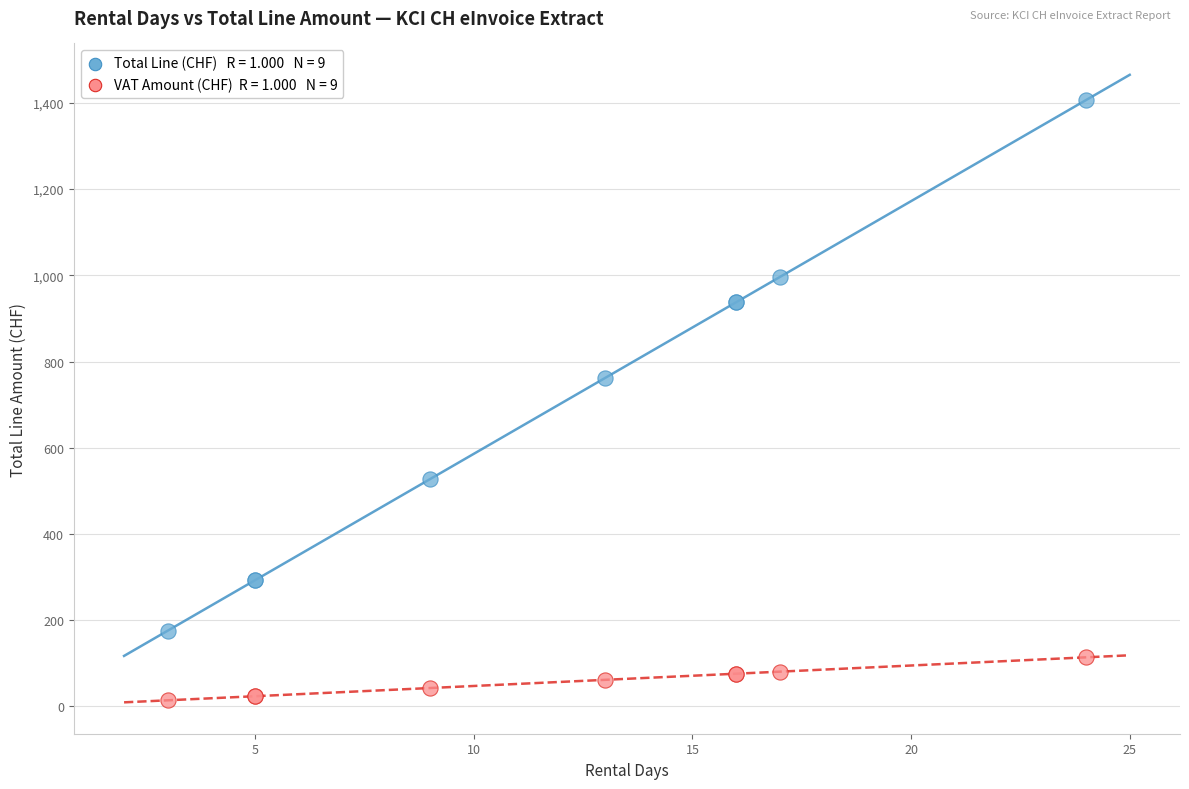

Across all series, what Y value is closest to 710?

761.8